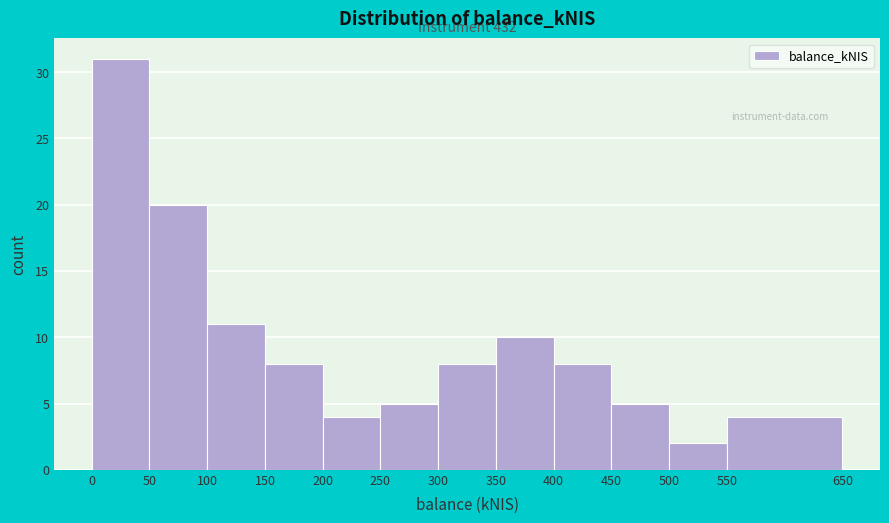

Which range on the x-axis has the tallest bar?

0 to 50